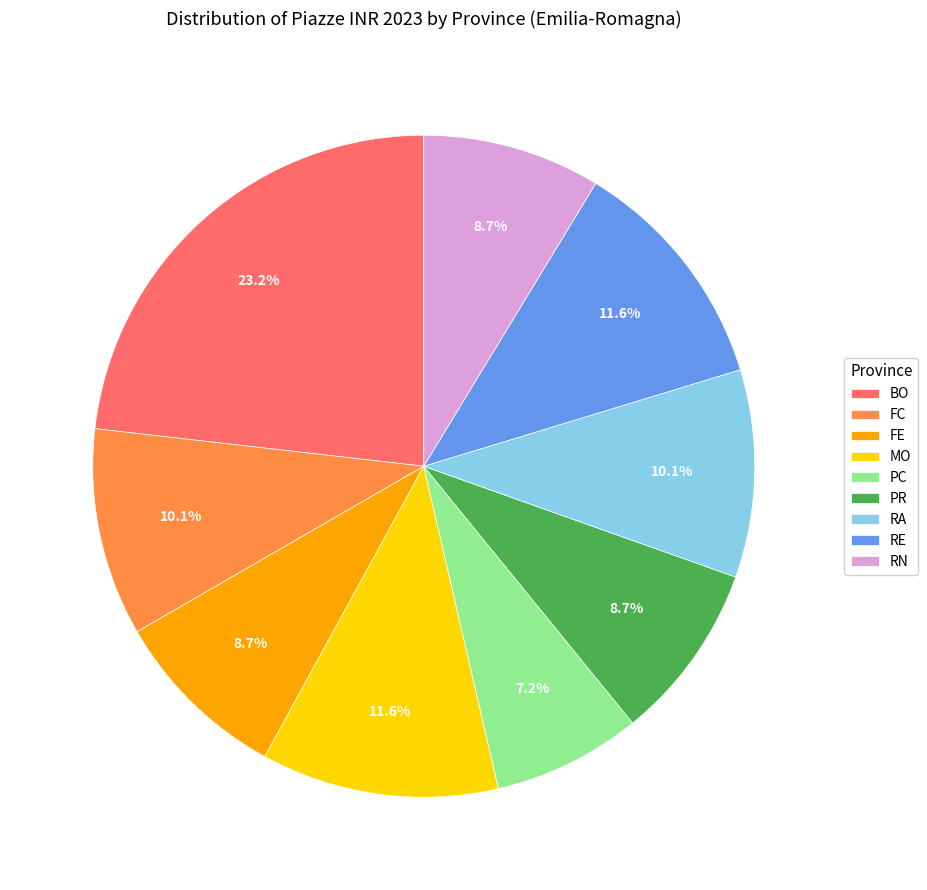

Is the sum of FE and RE greater than half?

No